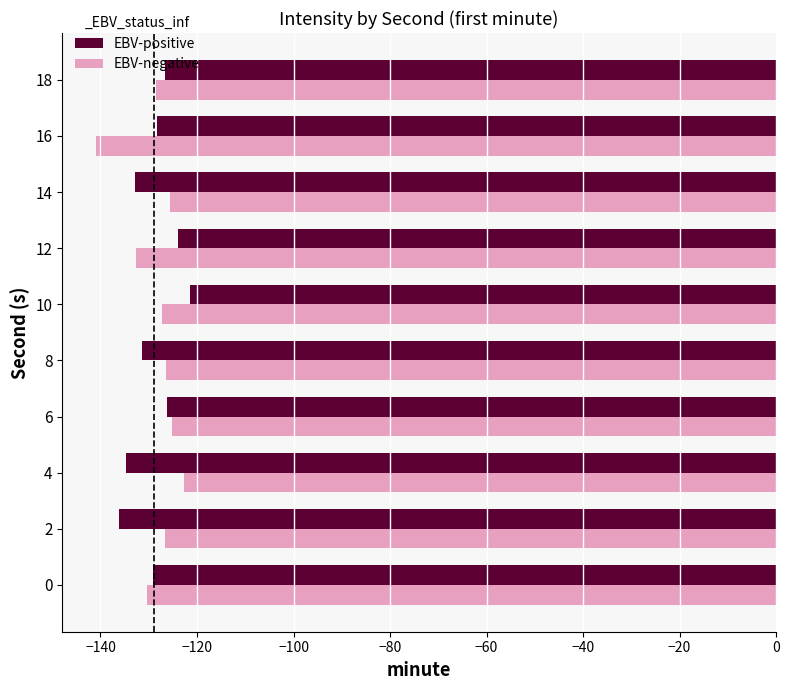

What is the sum of all EBV-negative values?

-1286.4